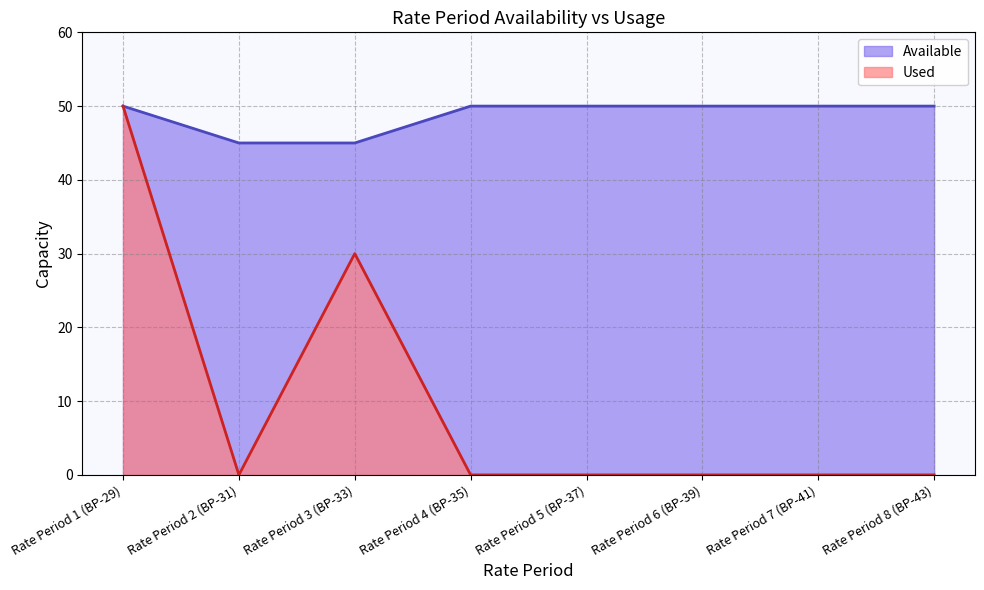

Reading left to right, list all the values displayed in this chart.

Available: 50	45	45	50	50	50	50	50
Used: 50	0	30	0	0	0	0	0